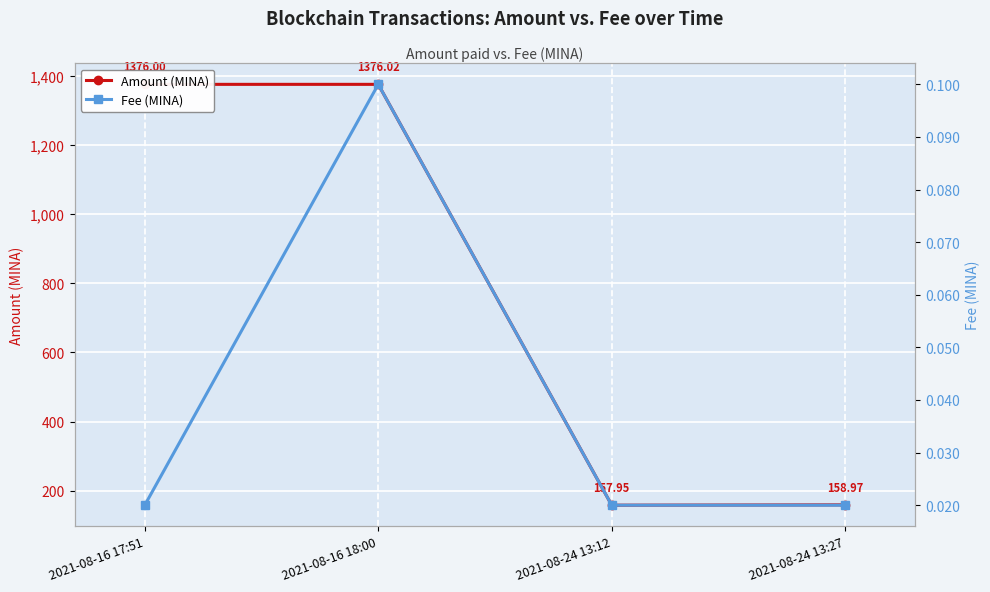

What are all the series names shown in the legend?

Amount (MINA), Fee (MINA)